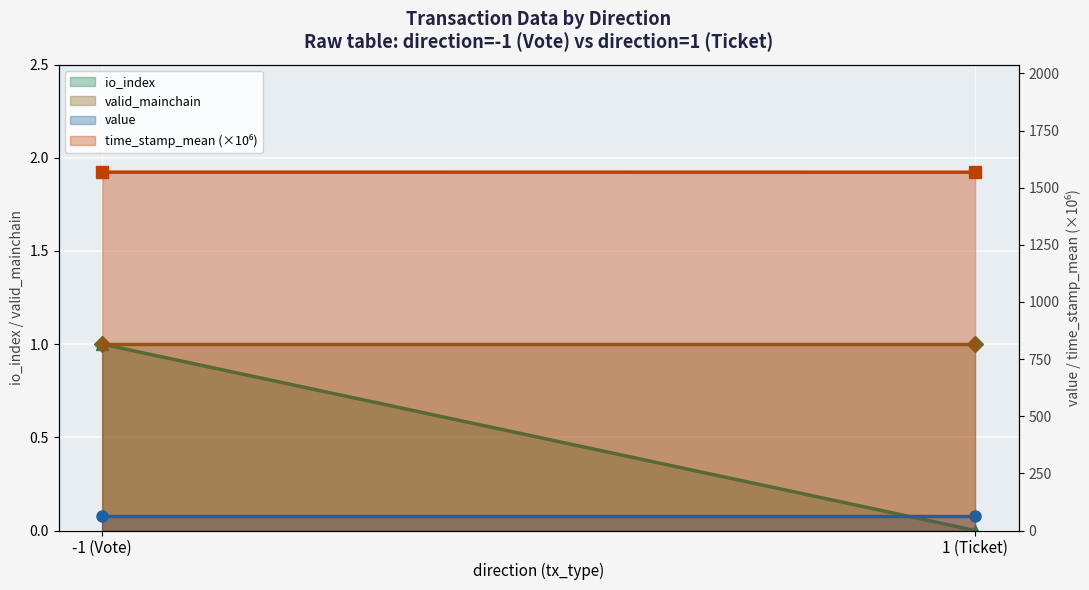

Which category has the highest value in the valid_mainchain series?

-1 (Vote)